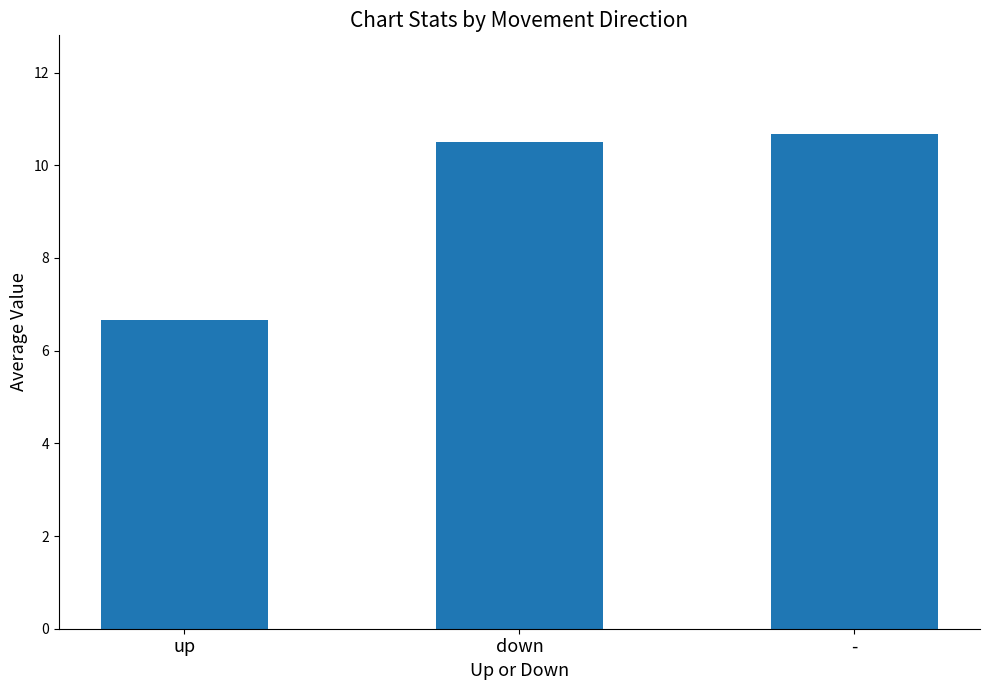

Is it true that the value at - is 15.2?

False